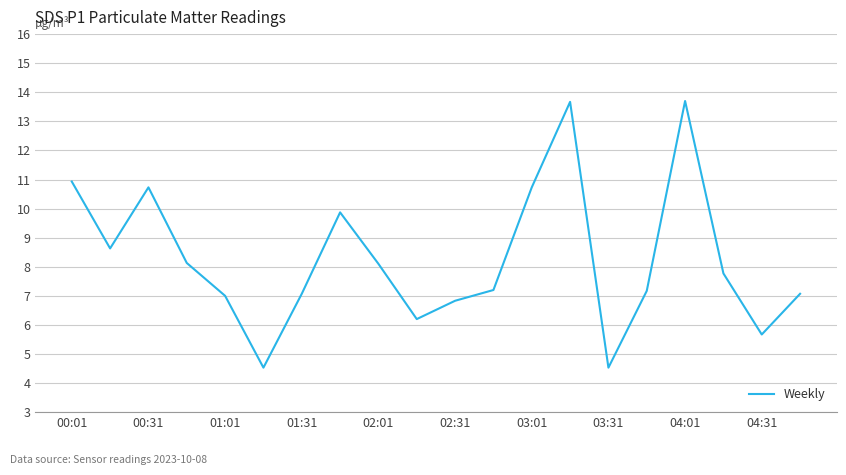

What is the greatest value displayed?

13.7